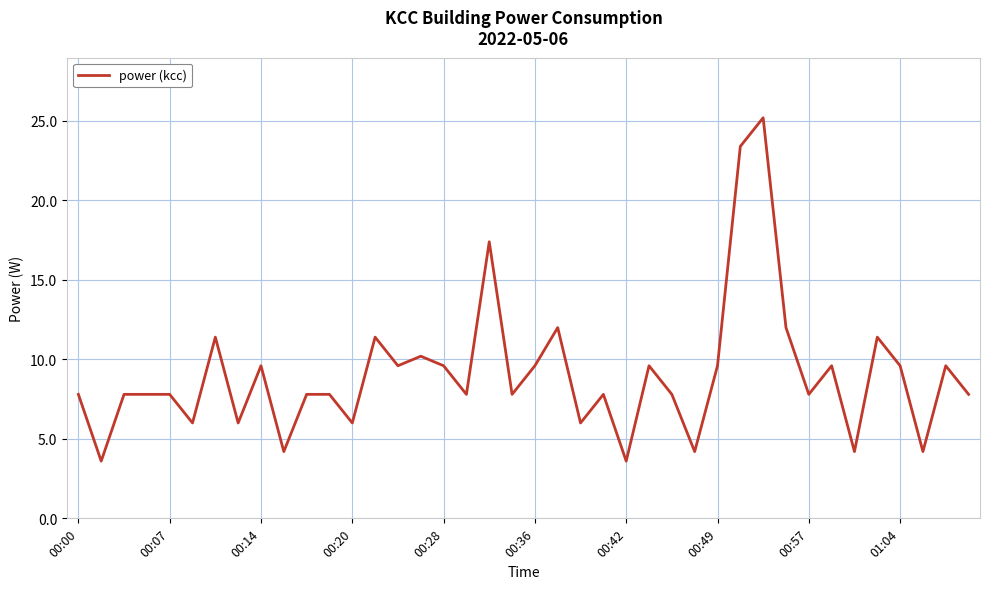

How many lines are shown in the chart?

1